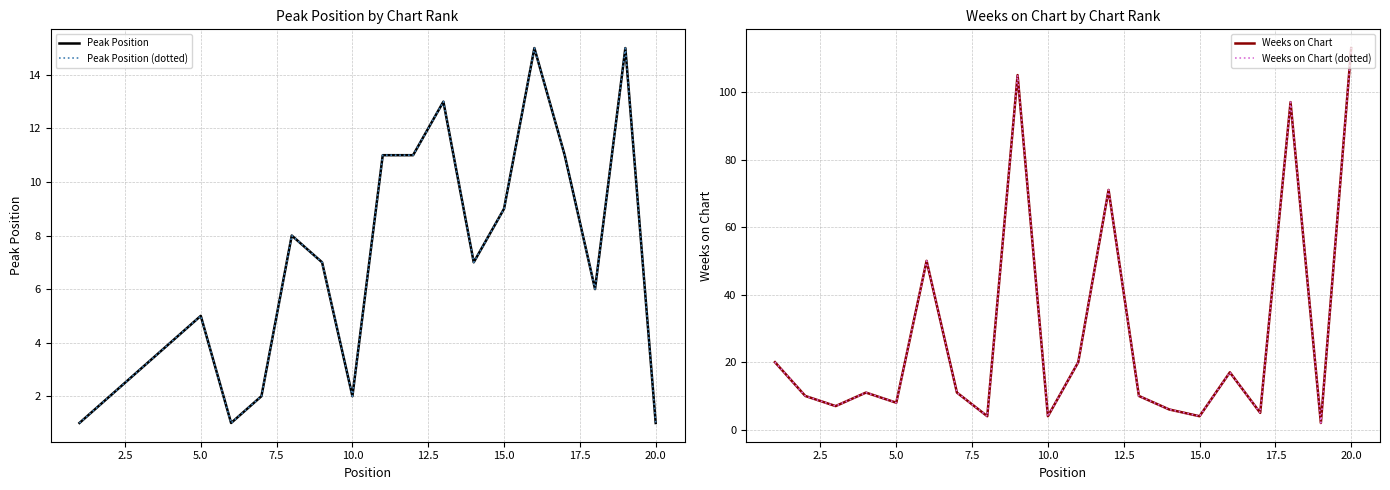

At which category is the sum across all series the highest?

20.0